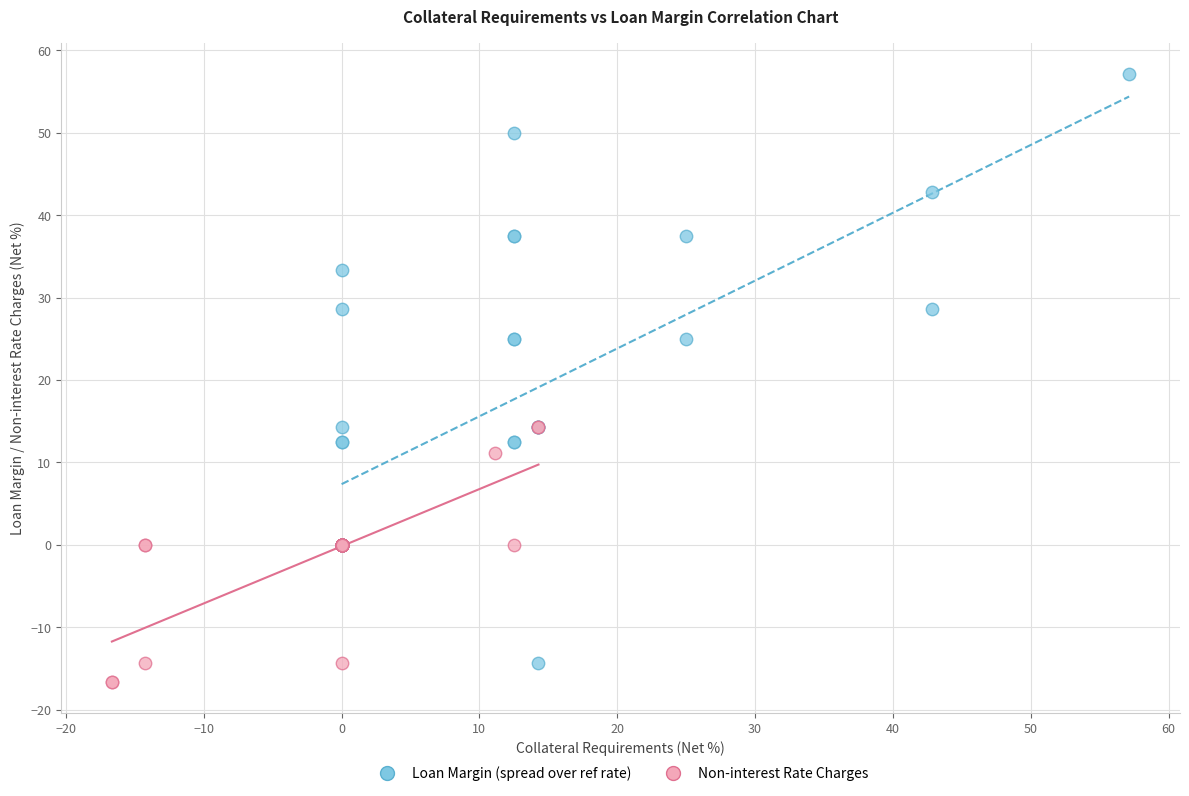

Which series has the largest Y range (max minus min)?

Loan Margin (spread over ref rate)